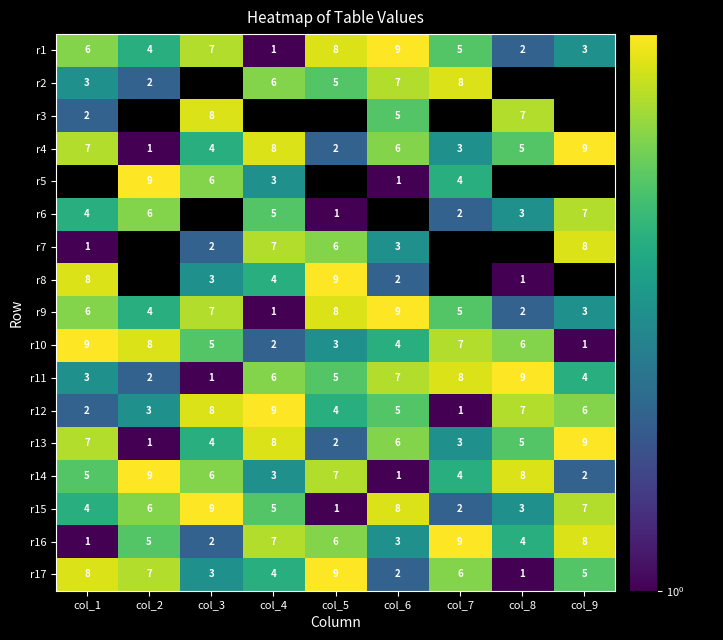

Where is r1 nearest to the value 5?

col_7